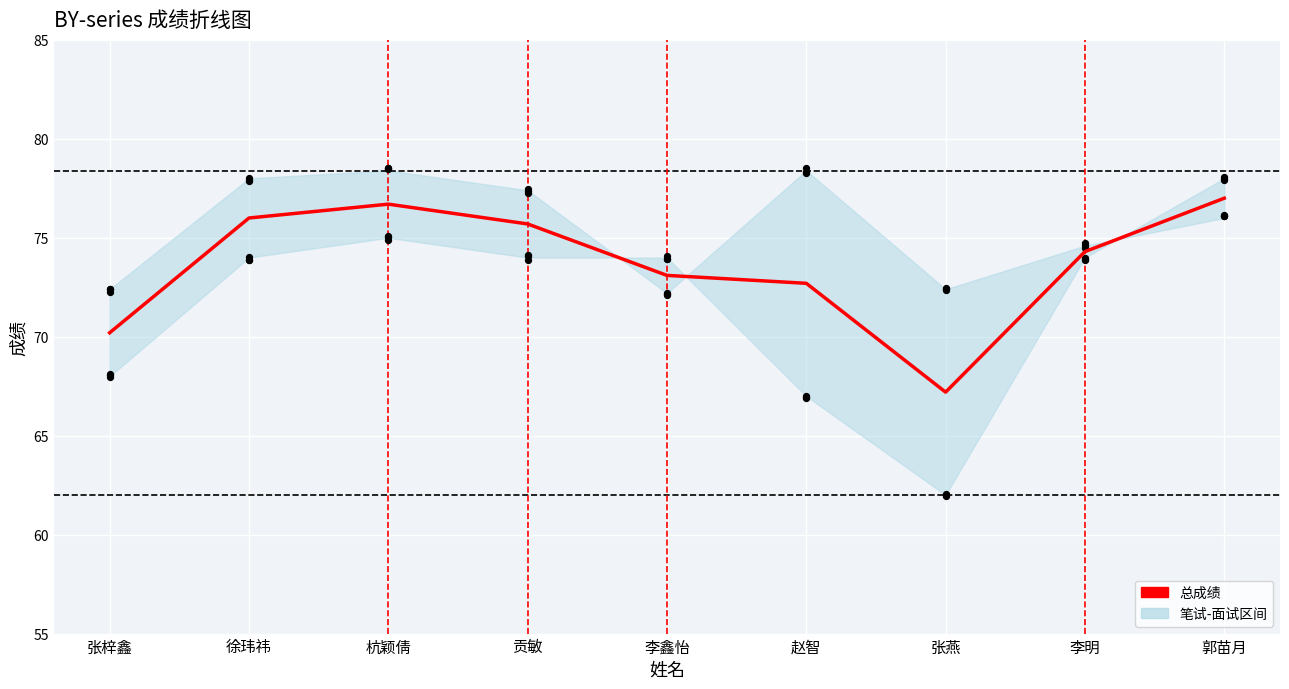

What is the change in value from 张梓鑫 to 郭苗月?

+6.8